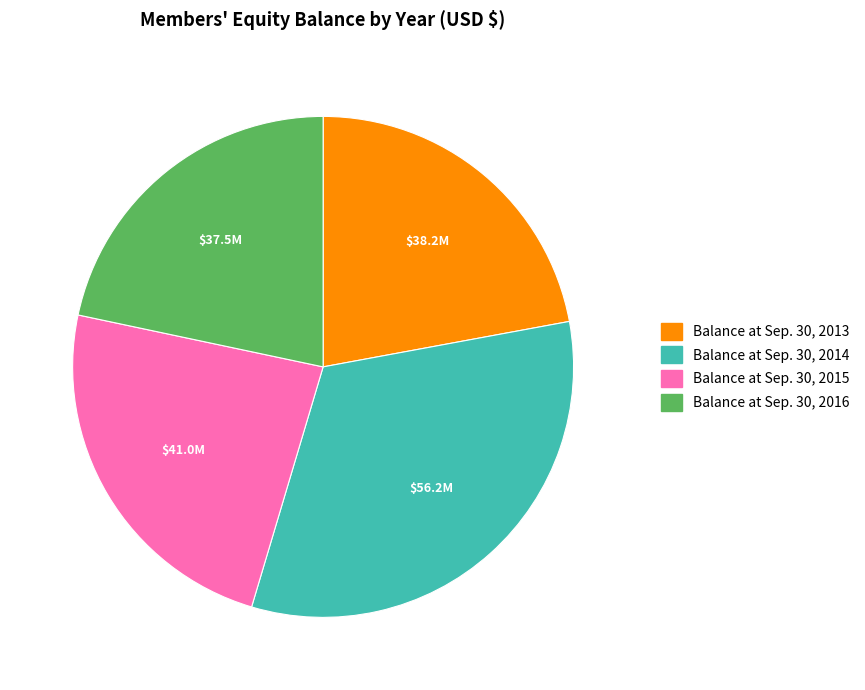

Do Balance at Sep. 30, 2015 and Balance at Sep. 30, 2014 together represent more than half of the pie?

Yes